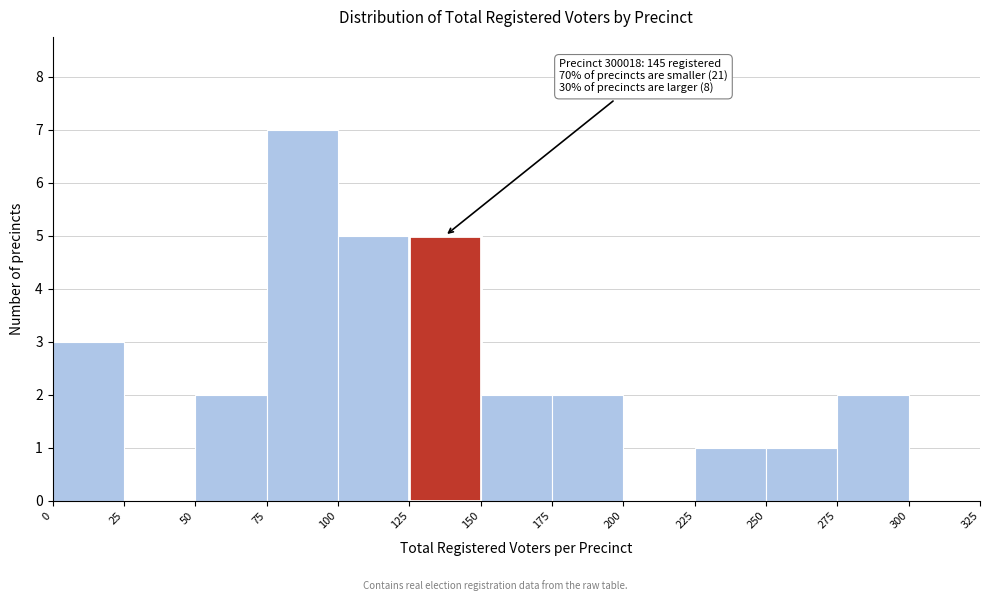

Over which range of the x-axis is the bar tallest?

75 to 100